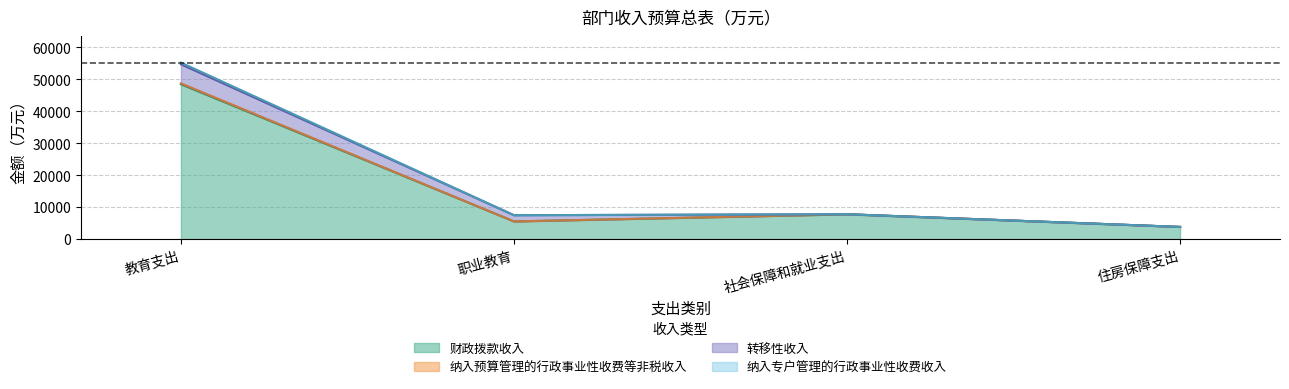

At which category is the sum across all series the highest?

教育支出